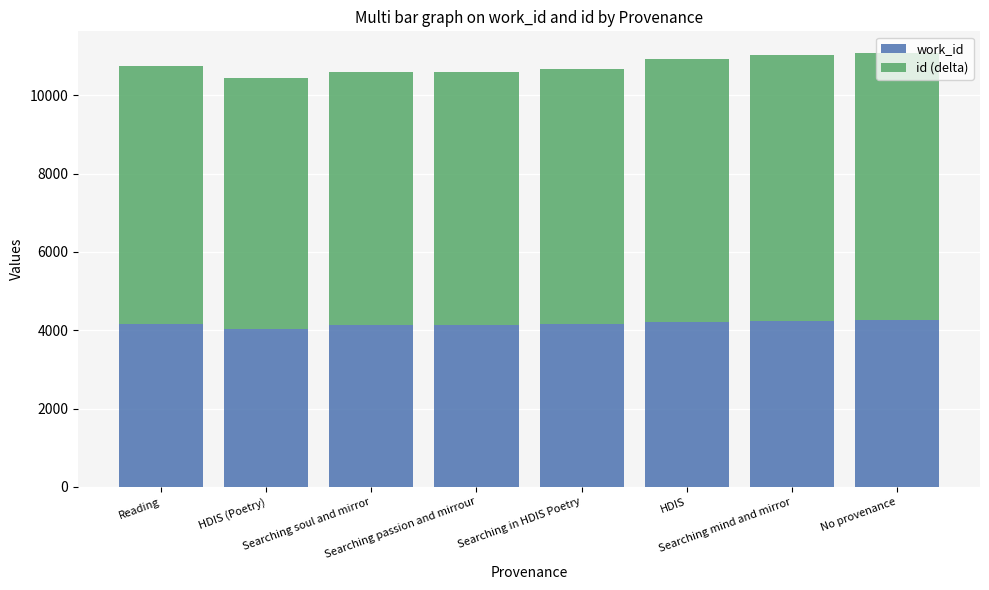

What is the sum of all work_id values?

33313